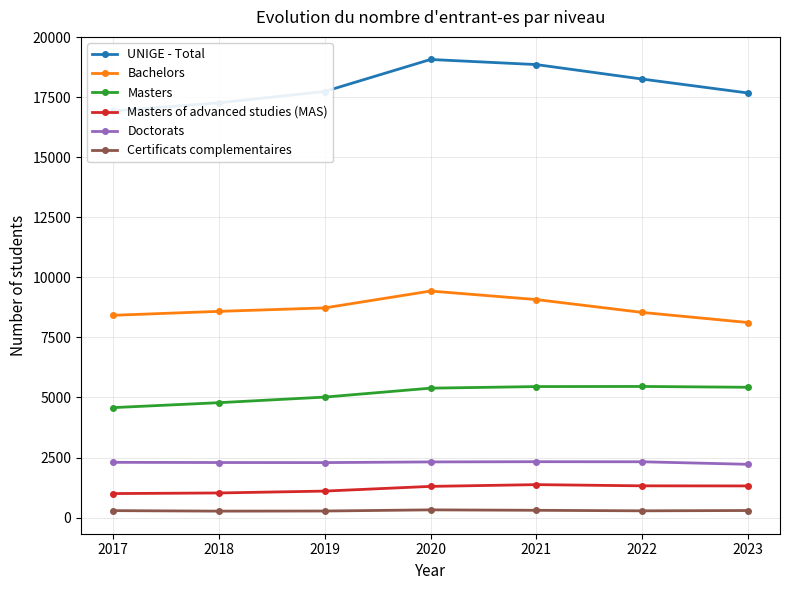

Which category has the highest value across all series?

2020